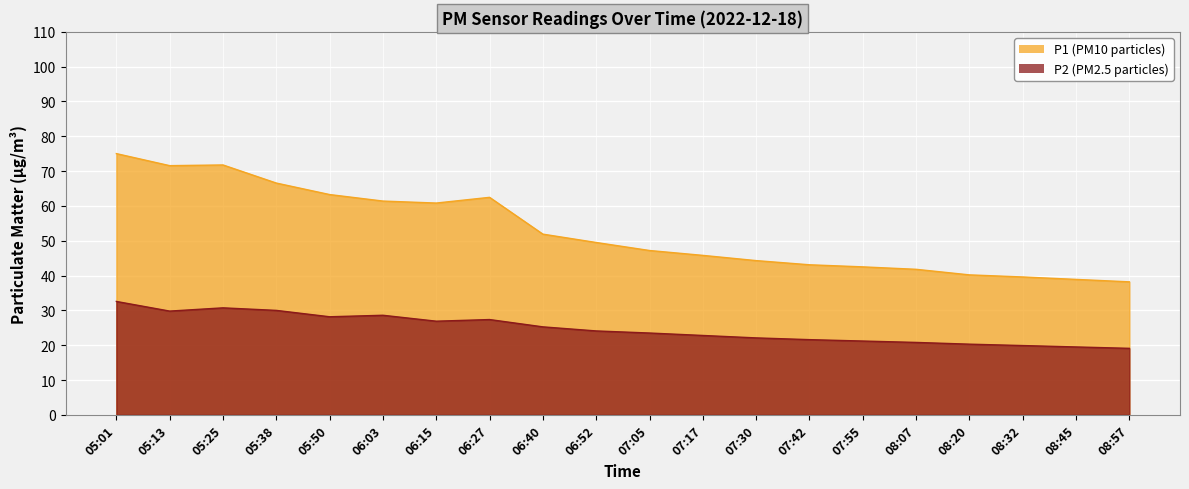

Between 08:45 and 07:42, which is larger?

07:42